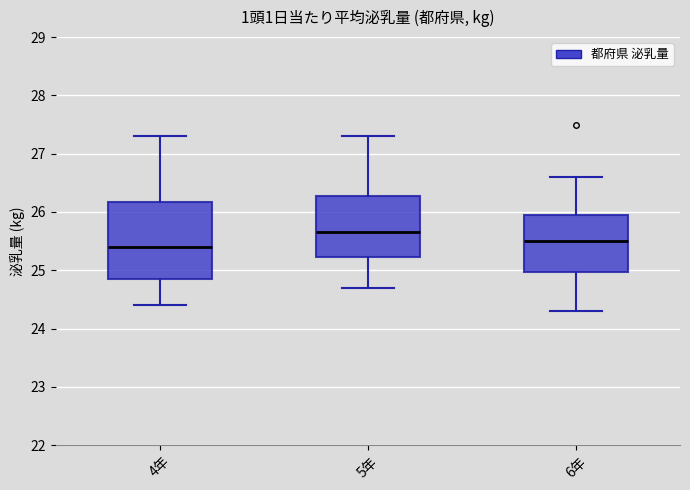

Reading left to right, transcribe this box plot: for each box, give where its median line is, the range the box spans, and where its two whiskers end, as read against the y-axis. The values are not printed on the chart, so give them approximately, as read against the axis.

4年: median 25.4, box 24.9 to 26.2, whiskers 24.4 to 27.3
5年: median 25.7, box 25.2 to 26.3, whiskers 24.7 to 27.3
6年: median 25.5, box 25.0 to 26.0, whiskers 24.3 to 26.6